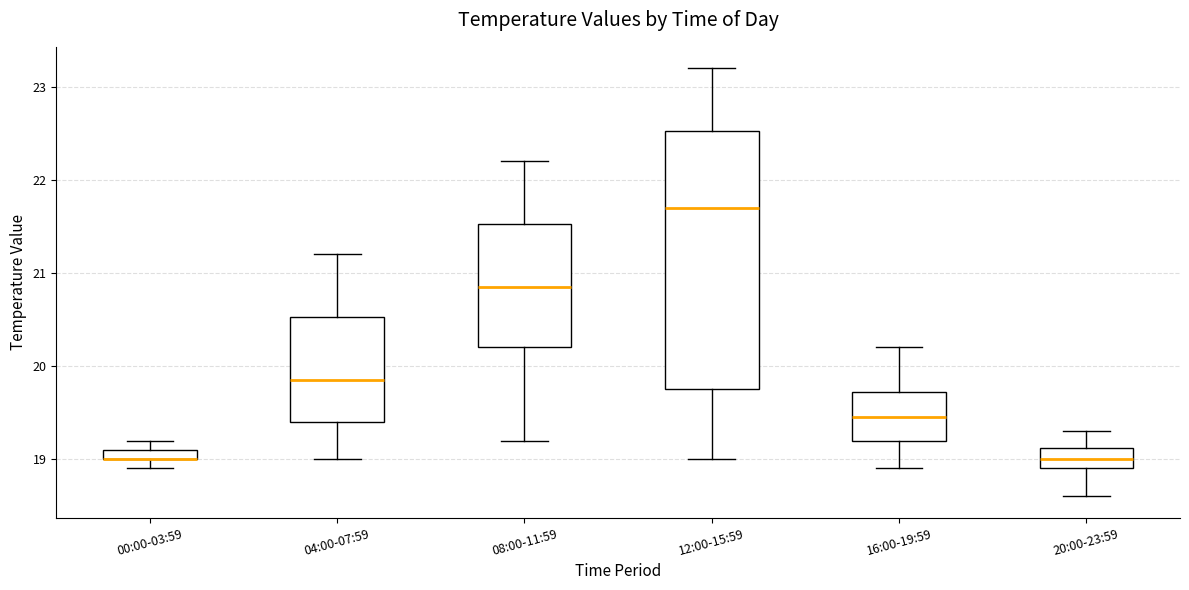

Comparing the boxes themselves (not the whiskers), which one is the tallest?

12:00-15:59